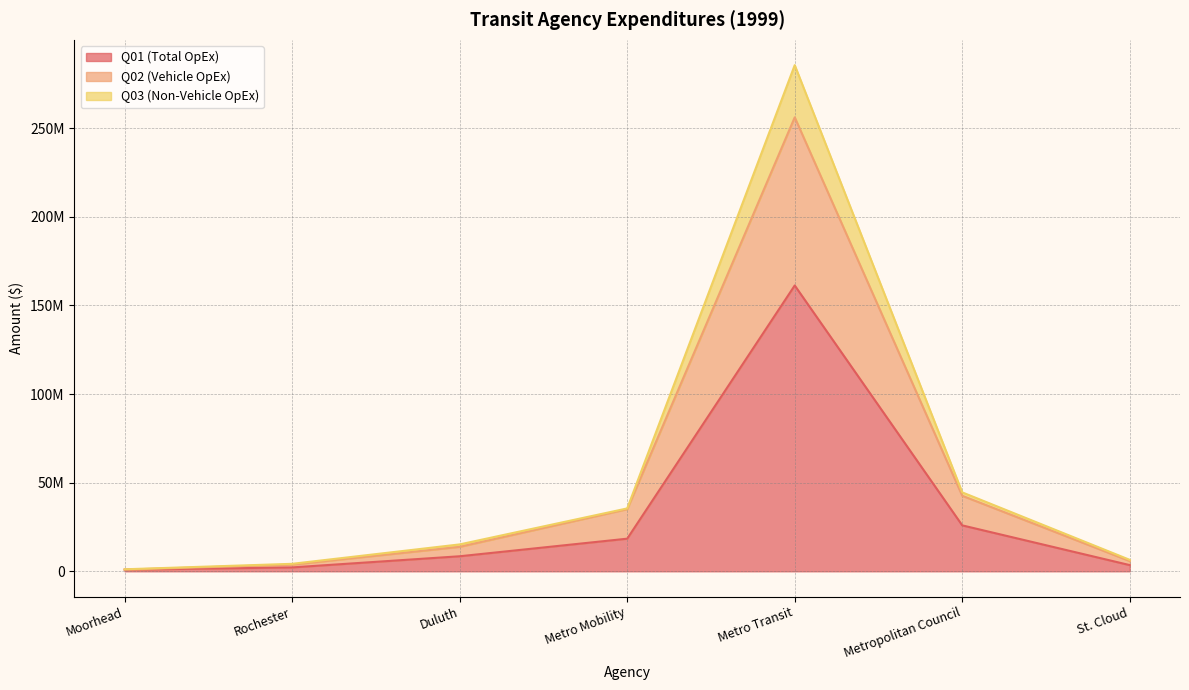

Reading left to right, extract all data points from this chart.

Q01 (Total OpEx): Moorhead=905127	Rochester=2197043	Duluth=8487094	Metro Mobility=18404166	Metro Transit=161271500	Metropolitan Council=25915831	St. Cloud=3496782
Q02 (Vehicle OpEx): Moorhead=960835	Rochester=3759042	Duluth=13808963	Metro Mobility=35059936	Metro Transit=256146749	Metropolitan Council=42614850	St. Cloud=5783262
Q03 (Non-Vehicle OpEx): Moorhead=1142338	Rochester=4222867	Duluth=15180272	Metro Mobility=35485072	Metro Transit=285589170	Metropolitan Council=44536472	St. Cloud=6464792